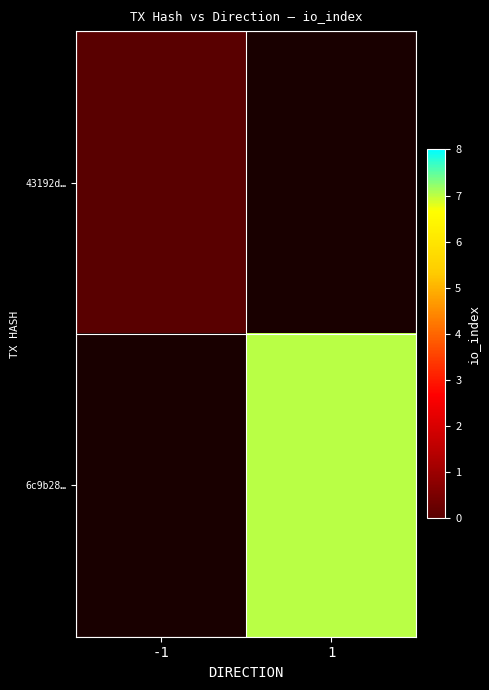

Between 1 and -1, which is larger?

-1